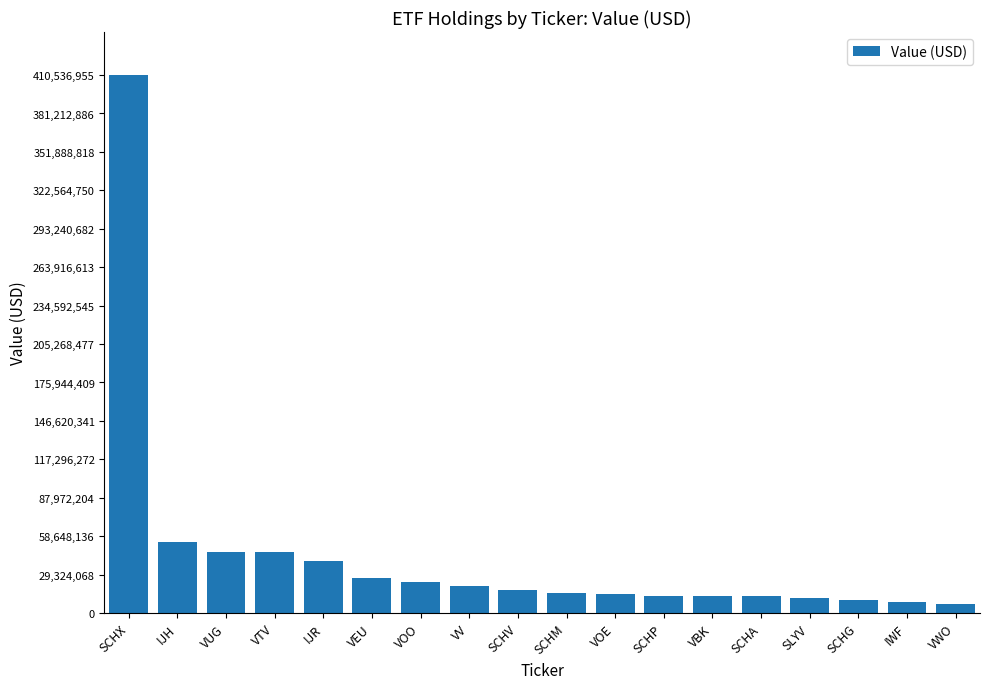

What value does the data have at VUG?

46494929